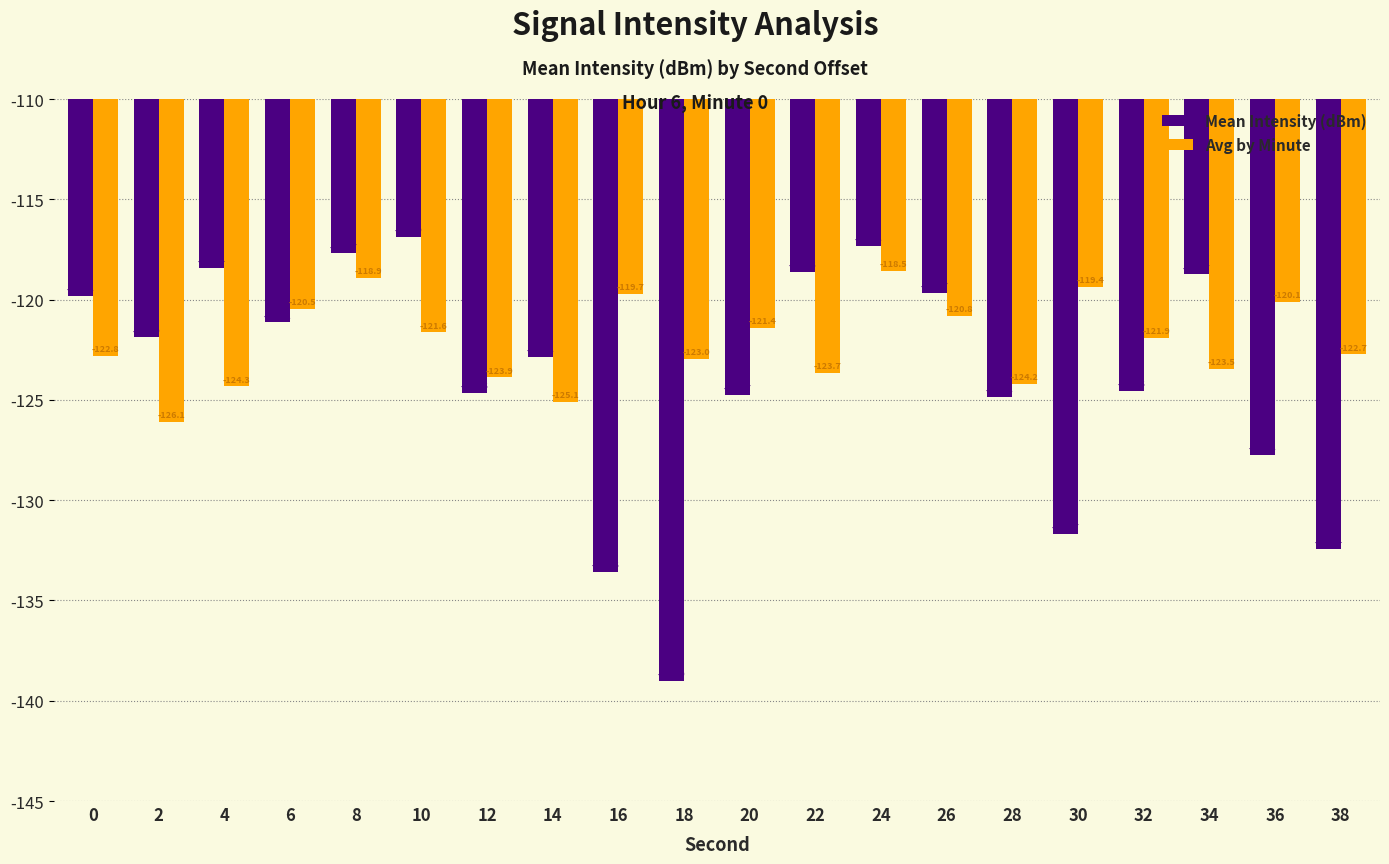

Which series changed the most between 24 and 26?

Mean Intensity (dBm)